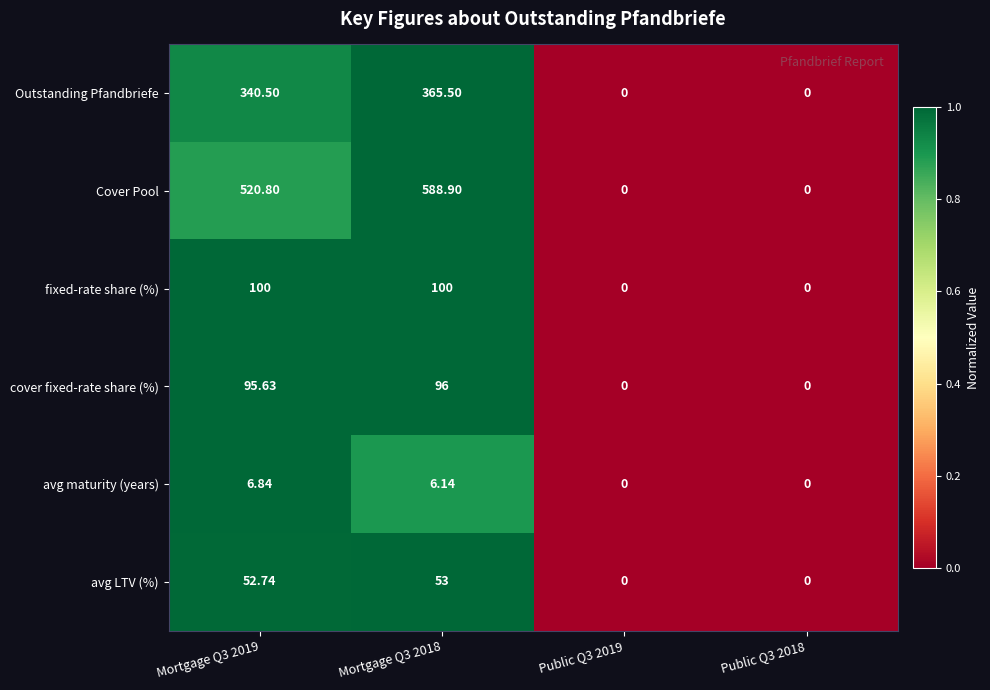

Which series has the widest spread of values?

Cover Pool